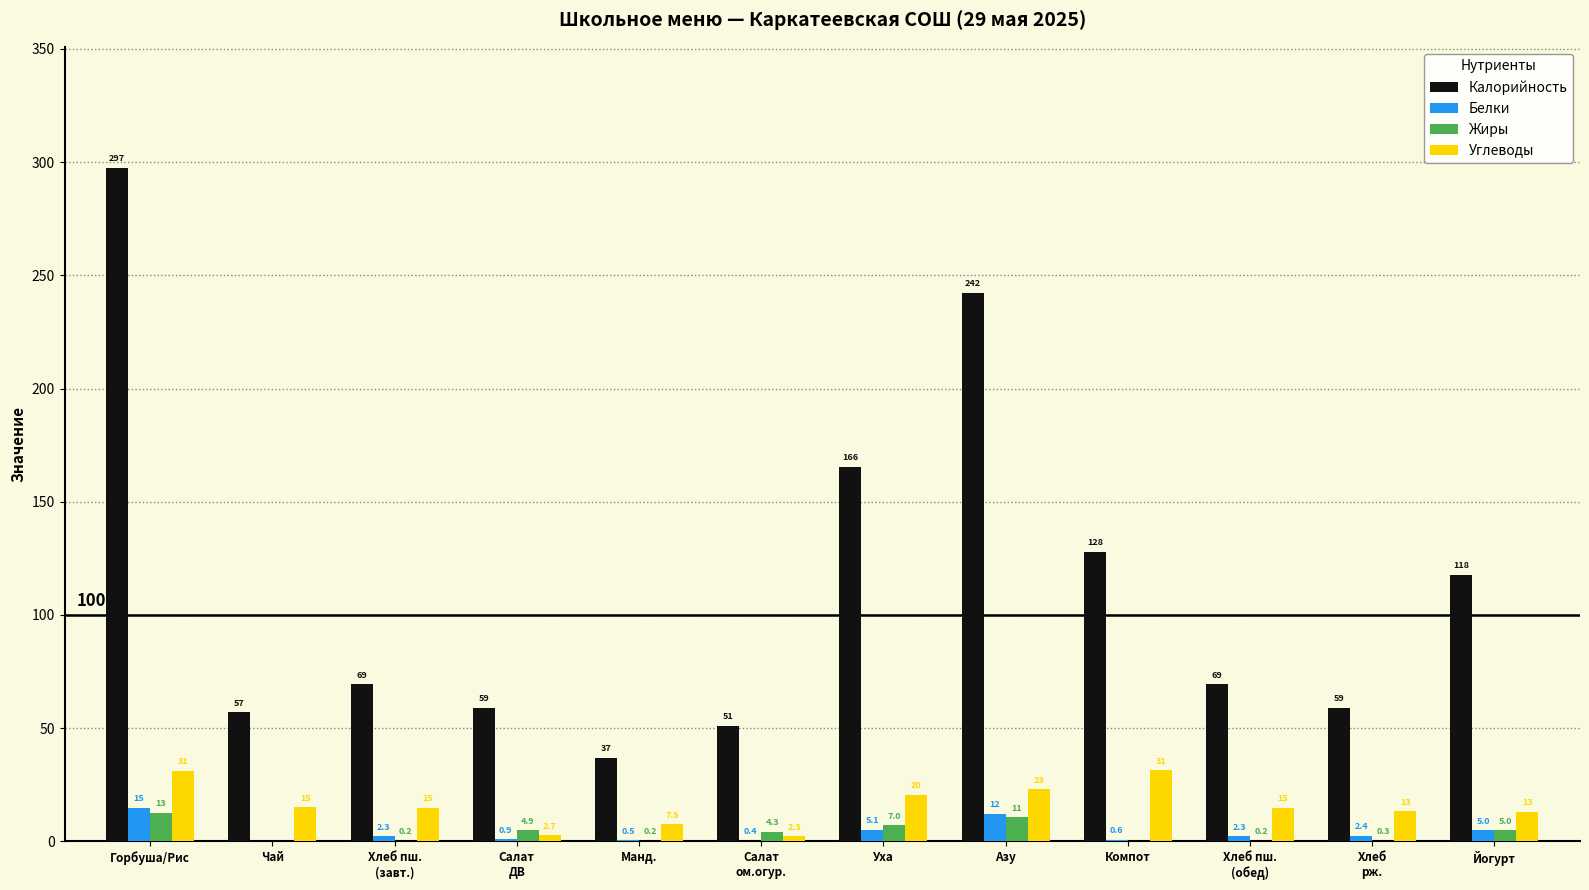

Which series has the largest total across all categories?

Калорийность